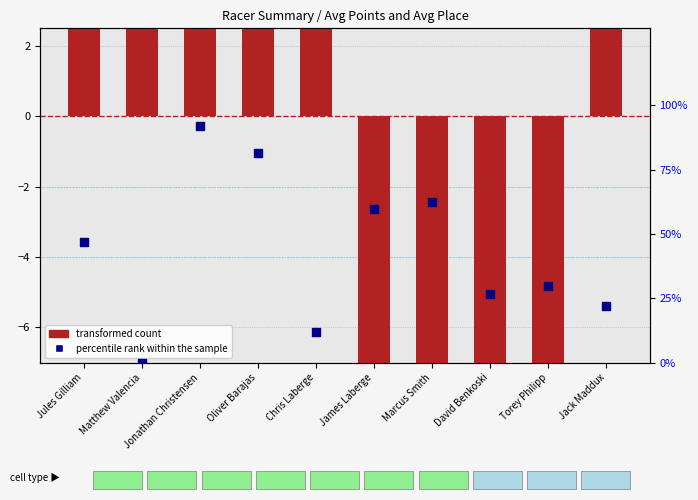

Which series reaches the minimum Y coordinate?

transformed count